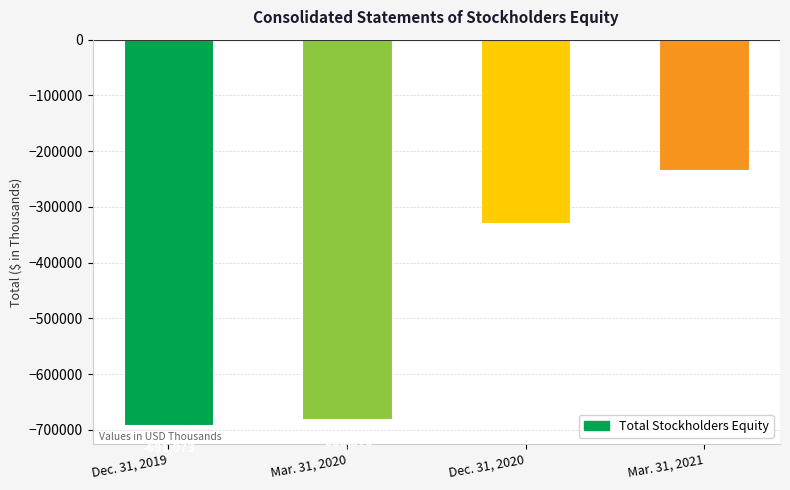

Rank the categories by value from lowest to highest.

Dec. 31, 2019, Mar. 31, 2020, Dec. 31, 2020, Mar. 31, 2021